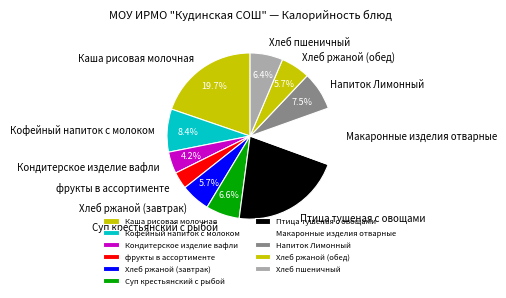

Approximately how many times larger is the value at Хлеб ржаной (завтрак) compared to Птица тушеная с овощами?

0.3